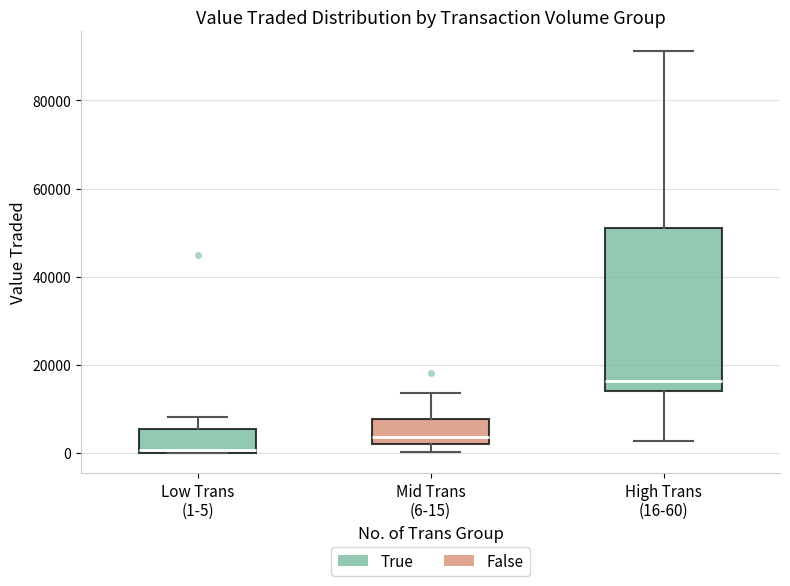

Reading left to right, read every box against the y-axis: the position of its median line, the range the box covers, and the ends of its whiskers. The values are not printed on the chart, so give them approximately, as read against the axis.

Low Trans (1-5): median 0 (just above the box's lower edge), box 0 to 6000, whiskers 0 to 8000
Mid Trans (6-15): median 4000, box 2000 to 8000, whiskers 0 to 14000
High Trans (16-60): median 16000, box 14000 to 52000, whiskers 2000 to 92000